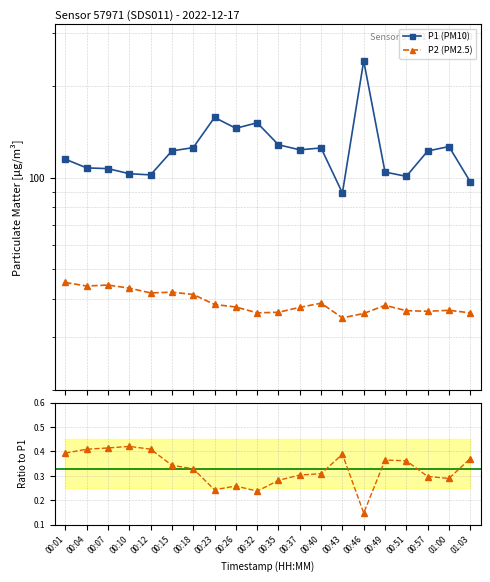

What is the lowest value of the P2/P1 series?

0.1